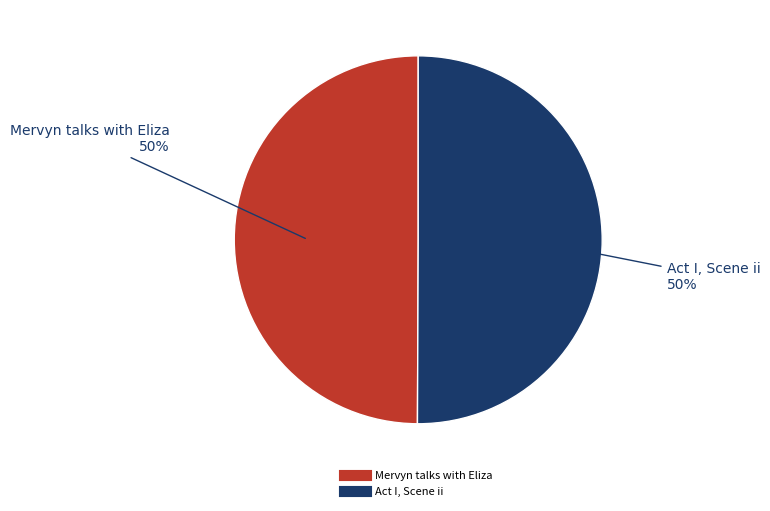

Count the number of slices in the pie.

2